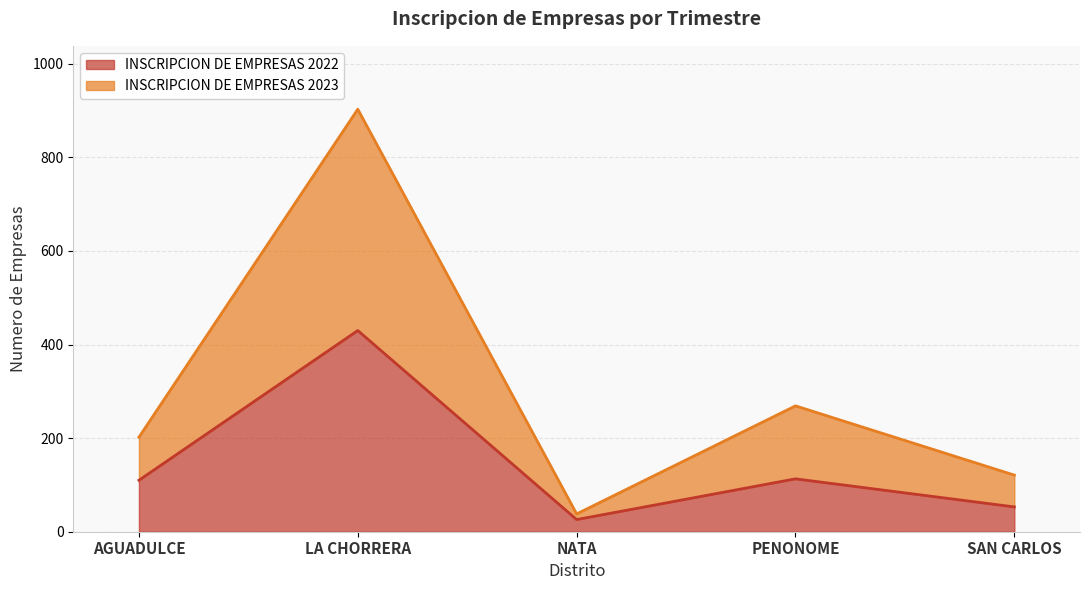

In INSCRIPCION DE EMPRESAS 2022, how many points are higher than both neighbors (excluding endpoints)?

2